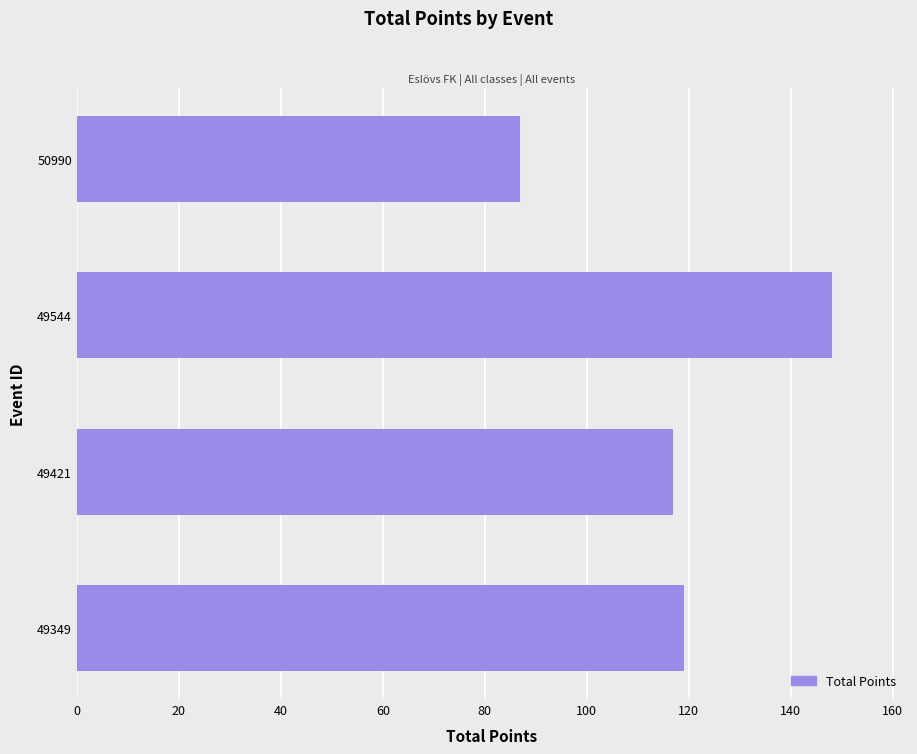

What is the difference between the maximum and minimum values?

61